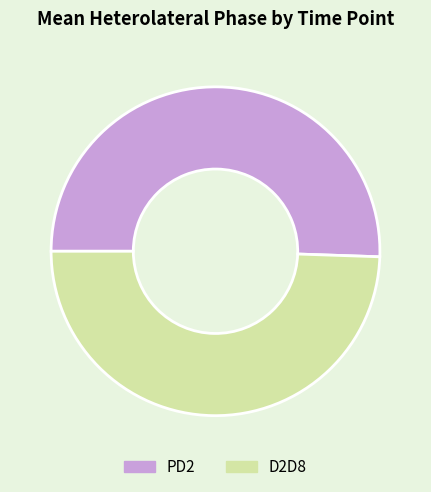

Is it true that D2D8 is 49% of the pie?

True